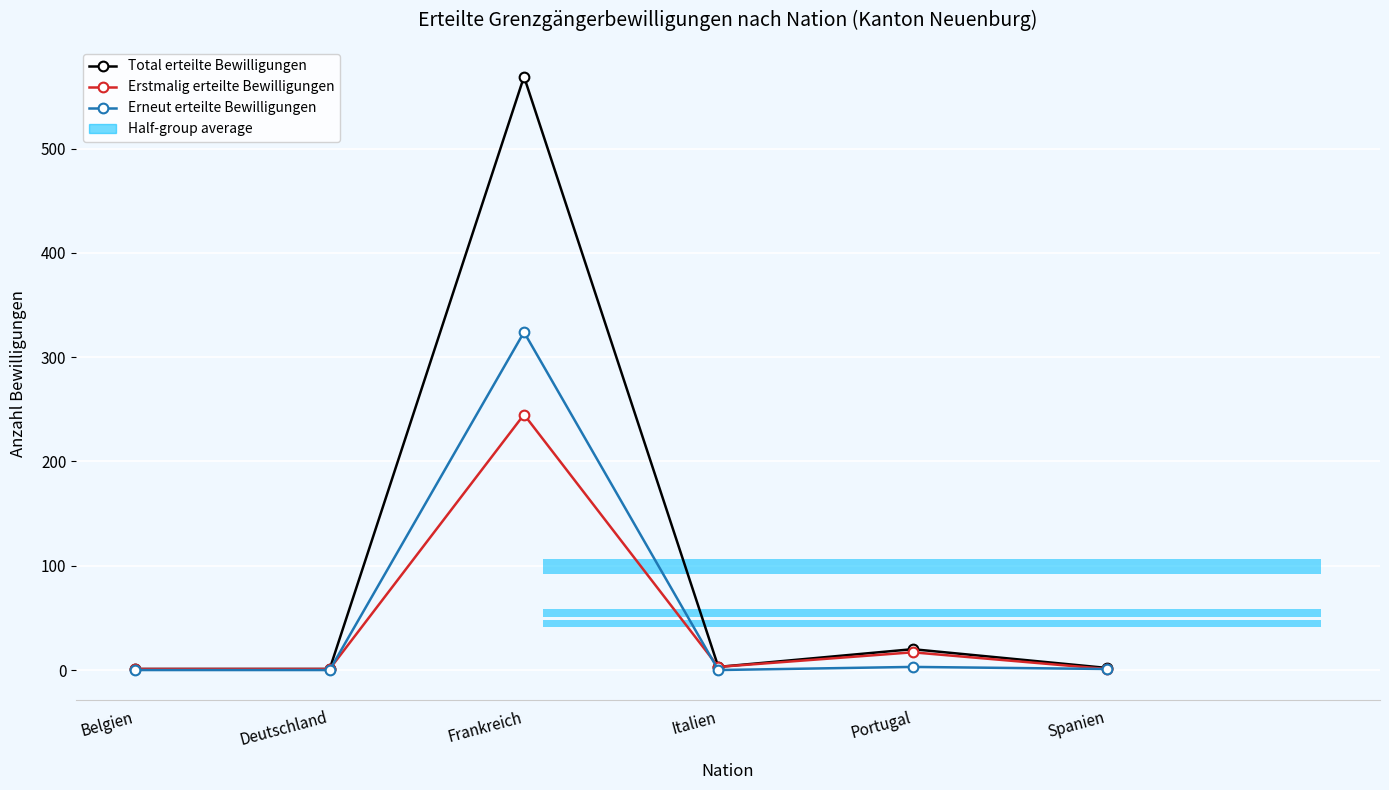

Rank the series by their maximum value, from highest to lowest.

Total erteilte Bewilligungen, Erneut erteilte Bewilligungen, Erstmalig erteilte Bewilligungen